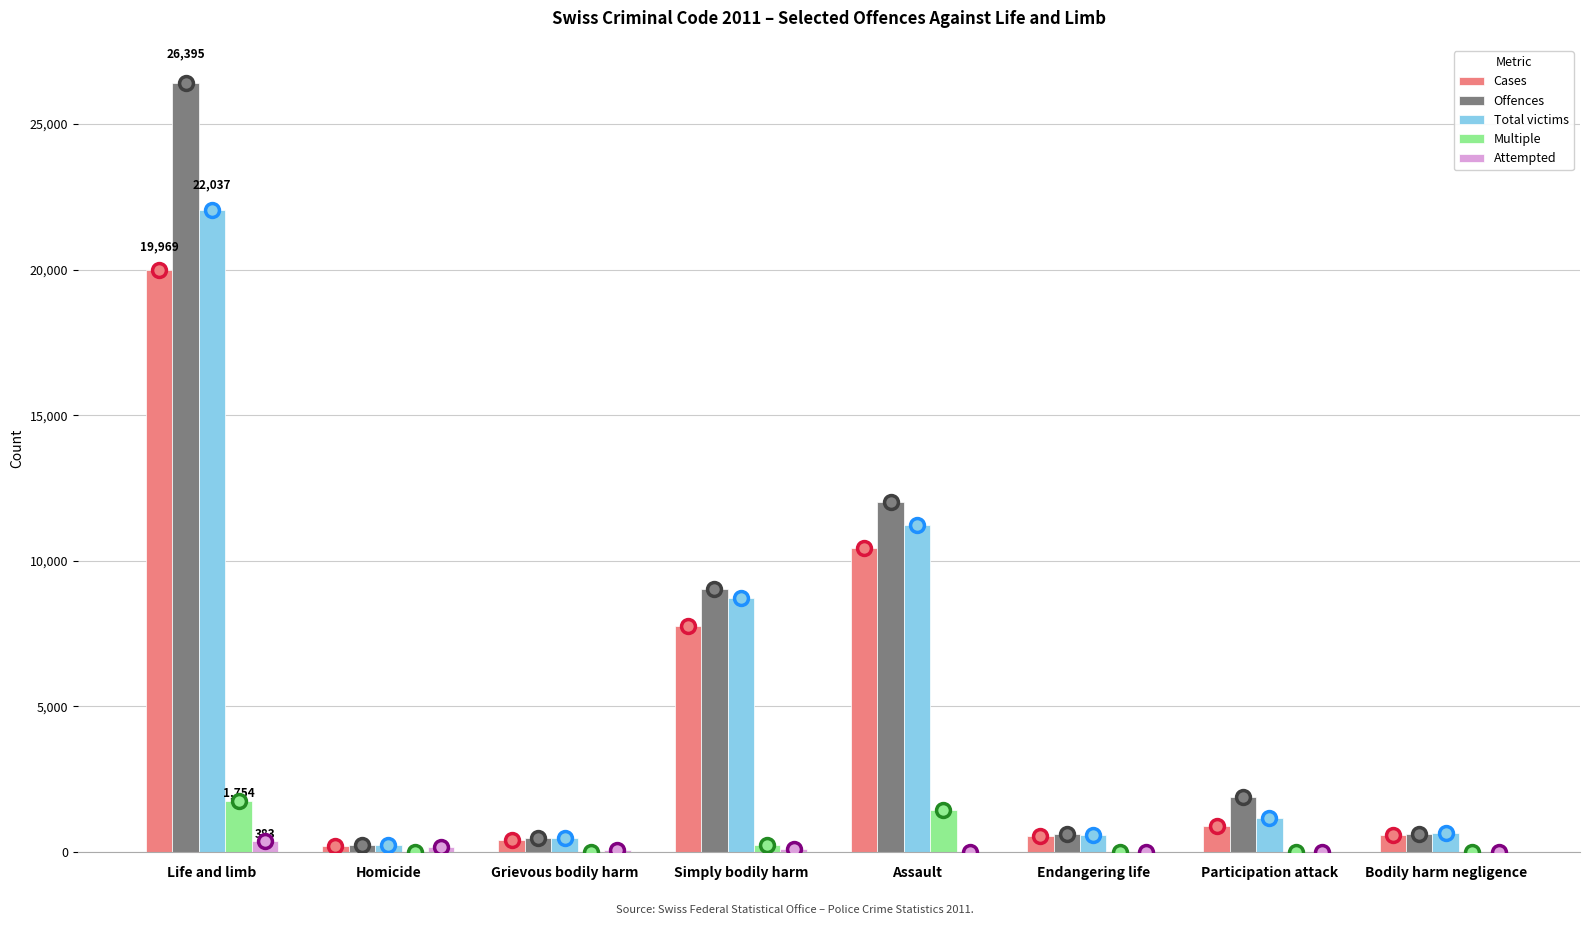

Which series has the largest total across all categories?

Offences